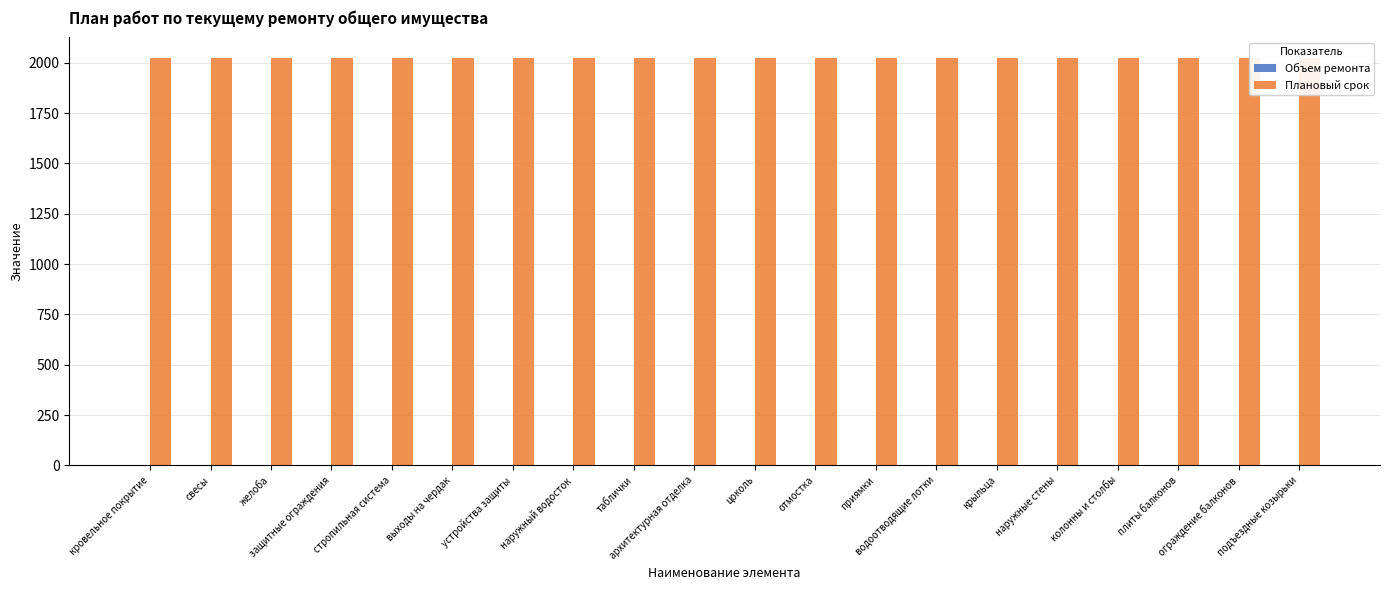

Which series changed the most between защитные ограждения and отмостка?

Объем ремонта